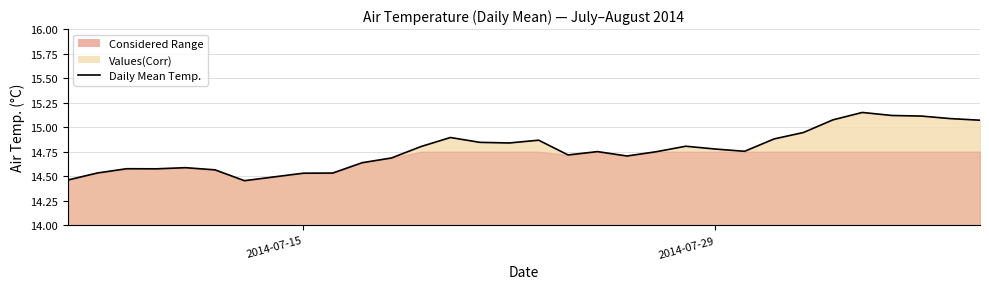

What is the difference between the maximum and minimum values?

0.7